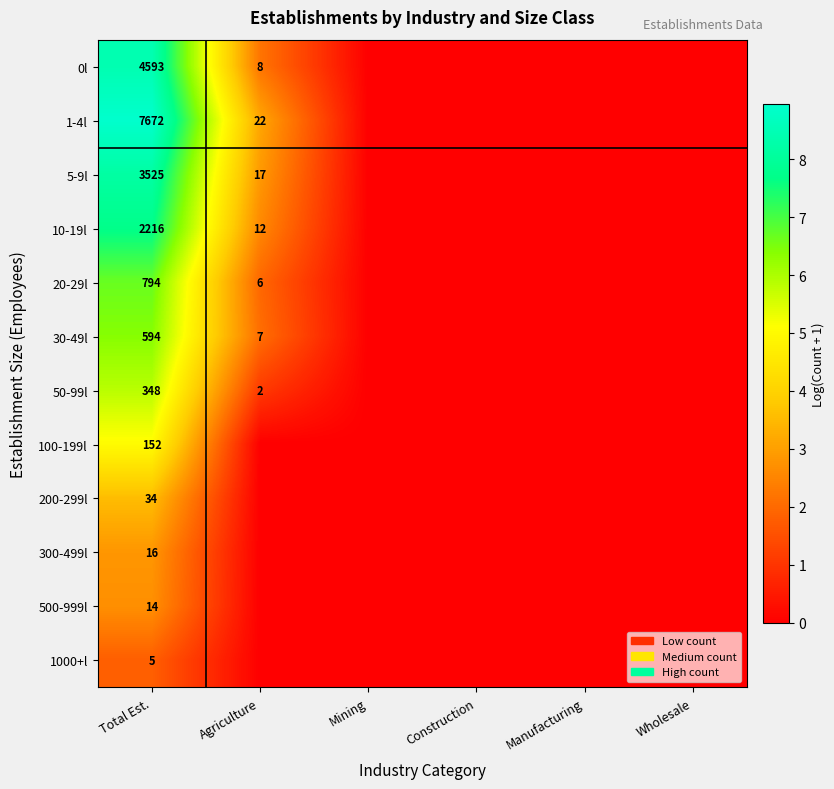

The 0l series shows 8 at Agriculture. True or false?

True